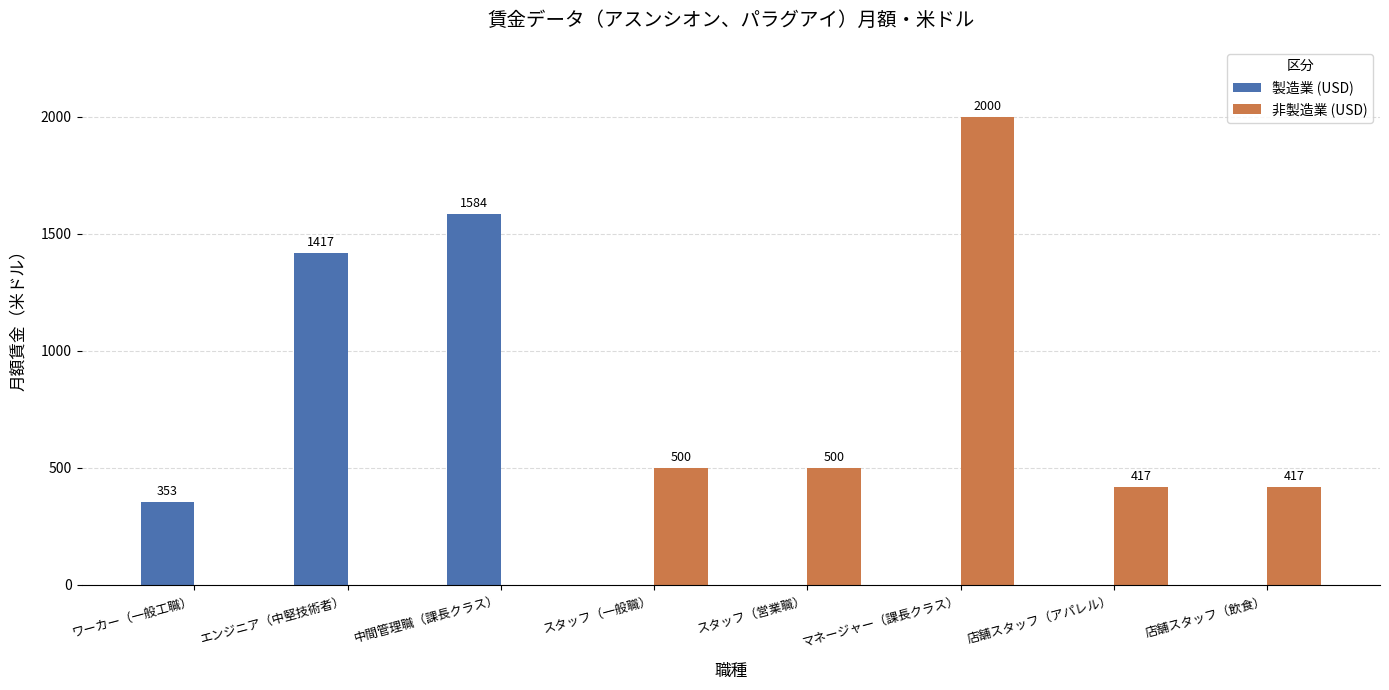

The 製造業 (USD) series shows -843 at スタッフ（一般職）. True or false?

False